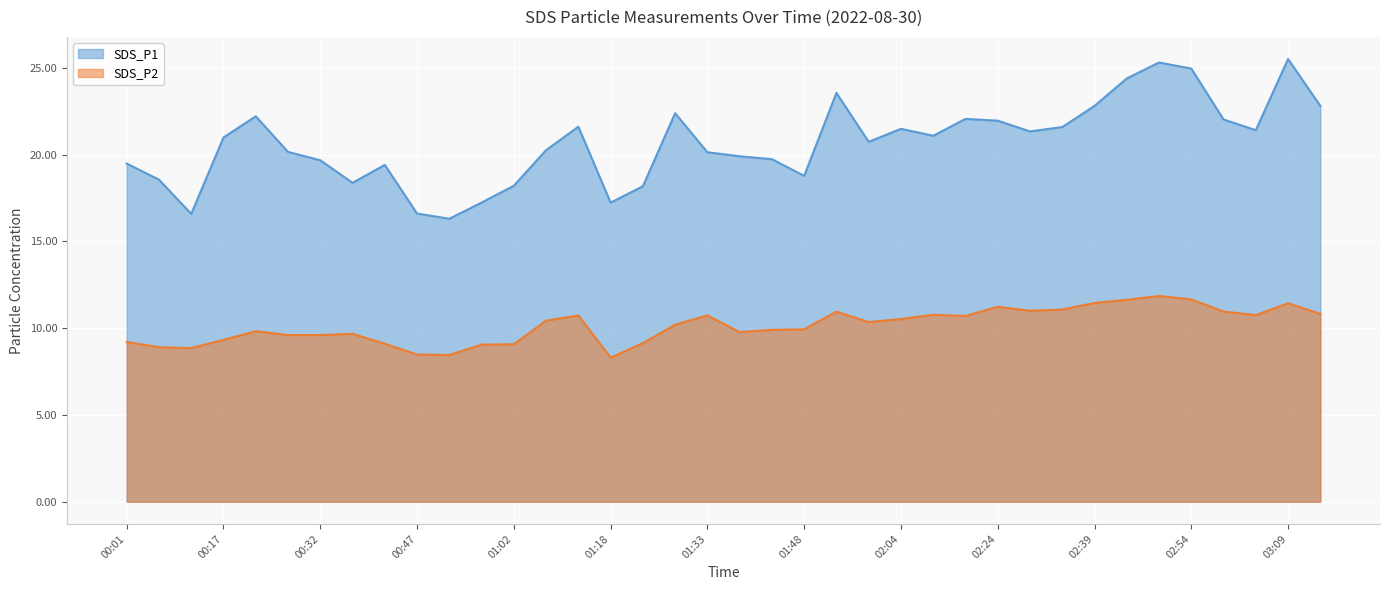

How many lines are shown in the chart?

2